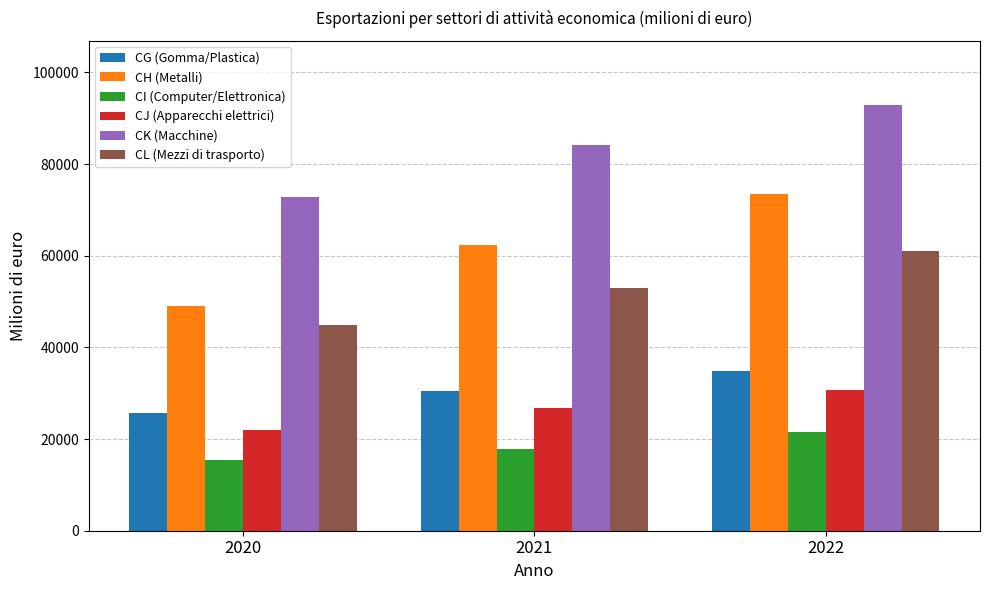

What is the difference between the highest and lowest values at 2021?

66367.2